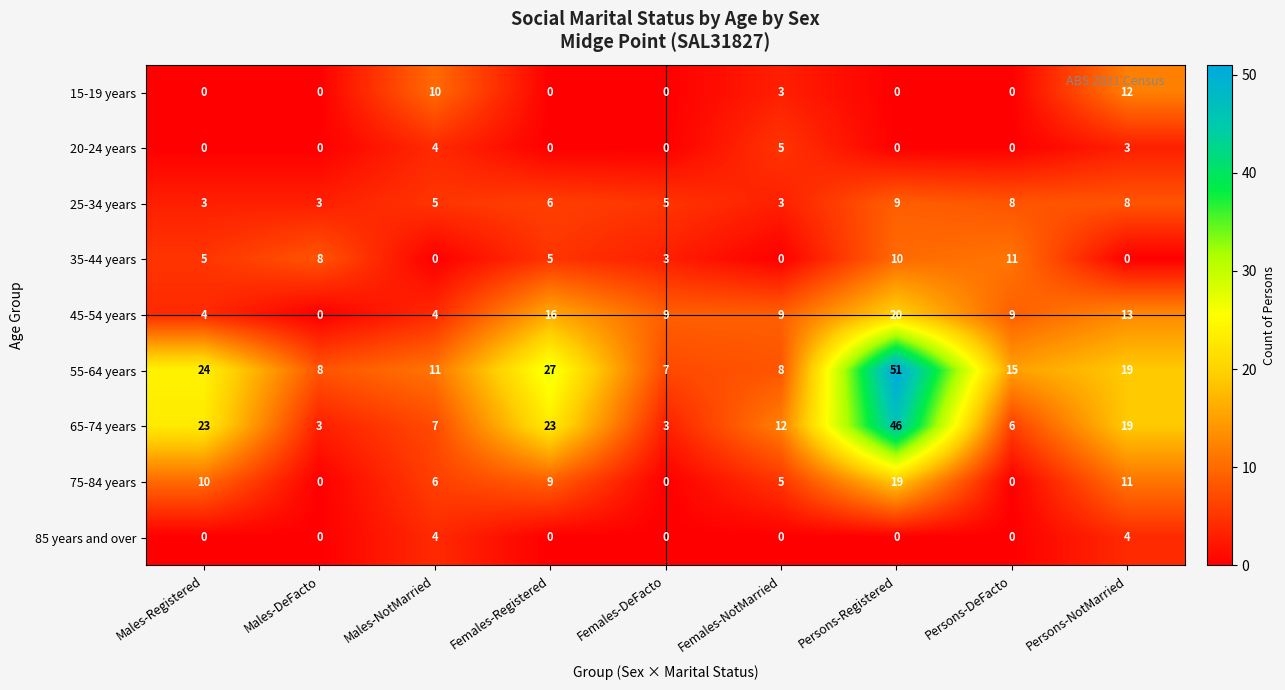

What is the sum of the 75-84 years values at Persons-Registered and Males-NotMarried?

25